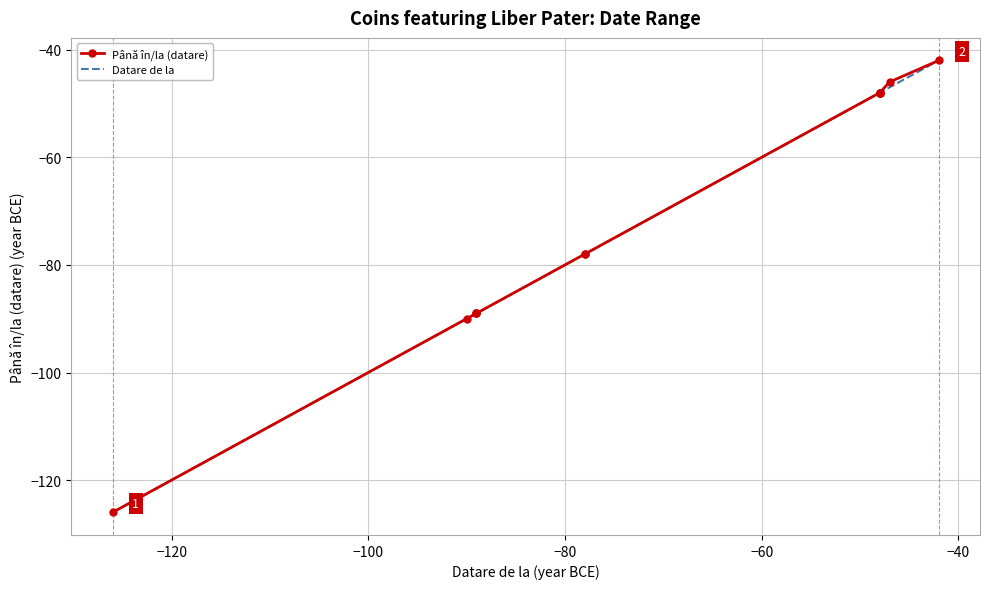

What is the highest value of the Până în/la (datare) series?

-42